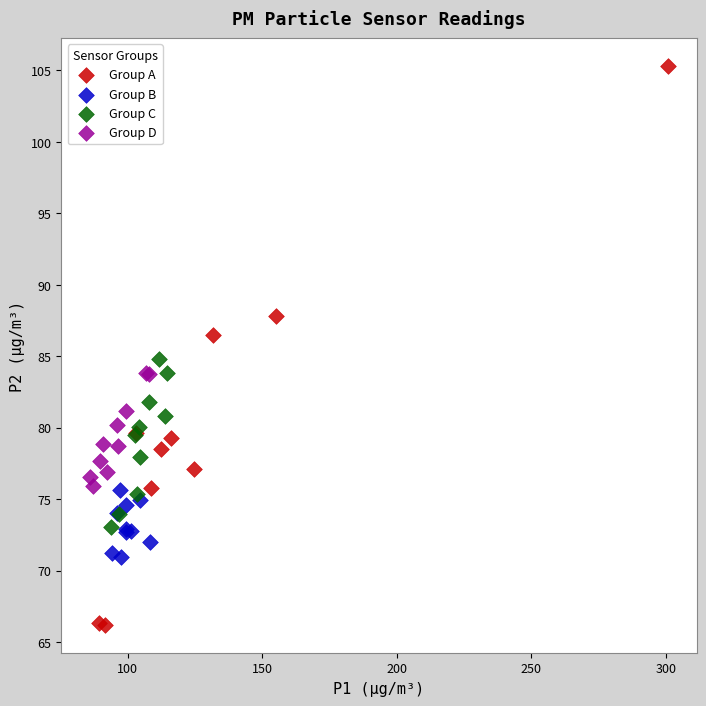

Which series reaches the minimum Y coordinate?

Group A